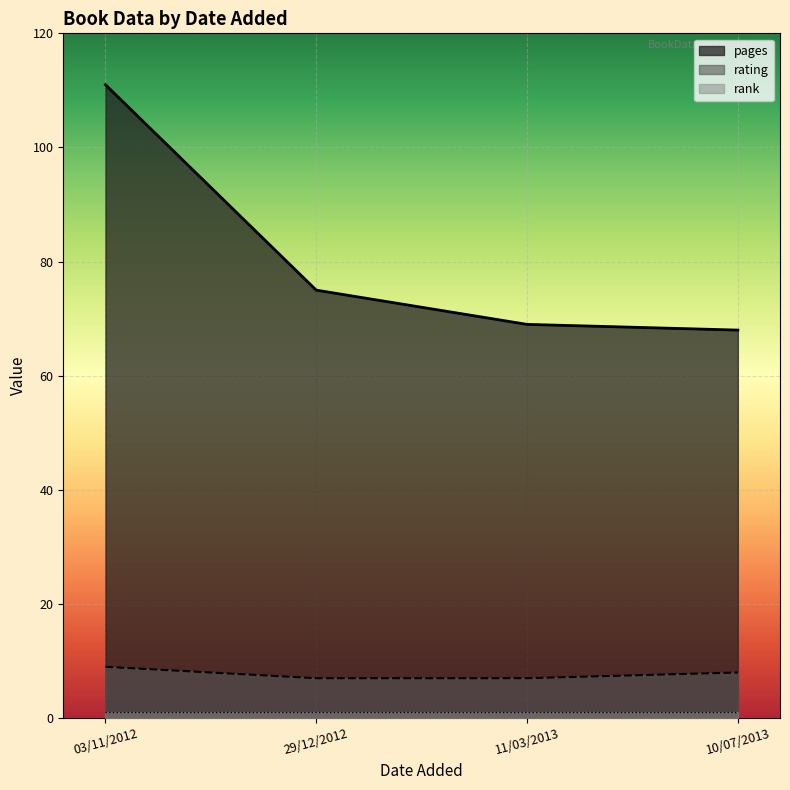

What is the difference between the second highest and second lowest values in the rating series?

1